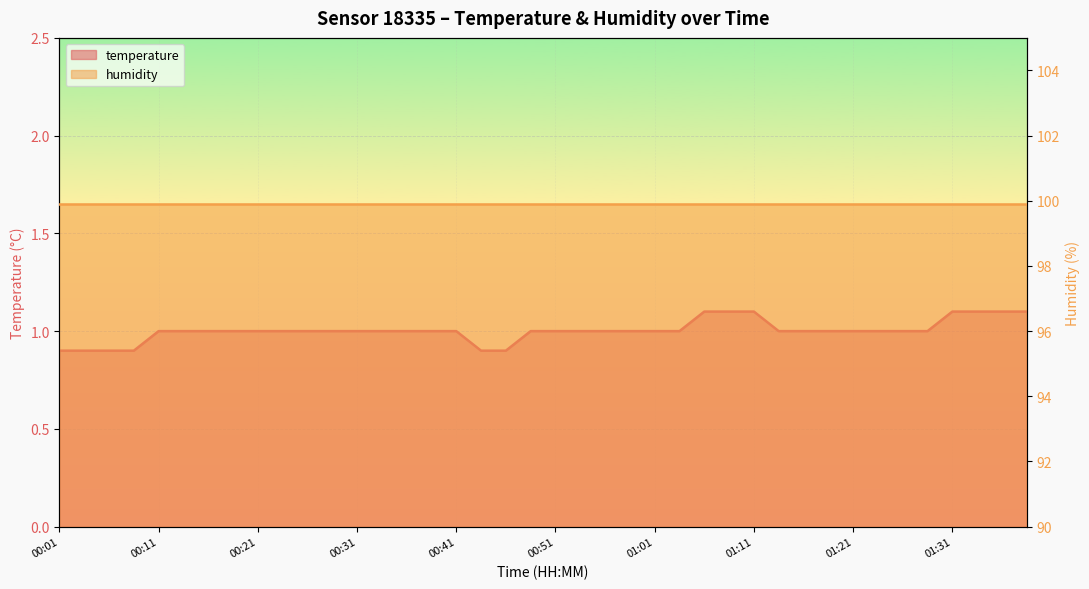

Rank the categories by value from lowest to highest.

00:01, 00:04, 00:06, 00:09, 00:44, 00:46, 00:11, 00:14, 00:16, 00:19, 00:21, 00:23, 00:26, 00:29, 00:31, 00:34, 00:36, 00:39, 00:41, 00:49, 00:51, 00:54, 00:56, 00:59, 01:01, 01:04, 01:14, 01:16, 01:18, 01:21, 01:23, 01:26, 01:28, 01:06, 01:09, 01:11, 01:31, 01:33, 01:36, 01:38